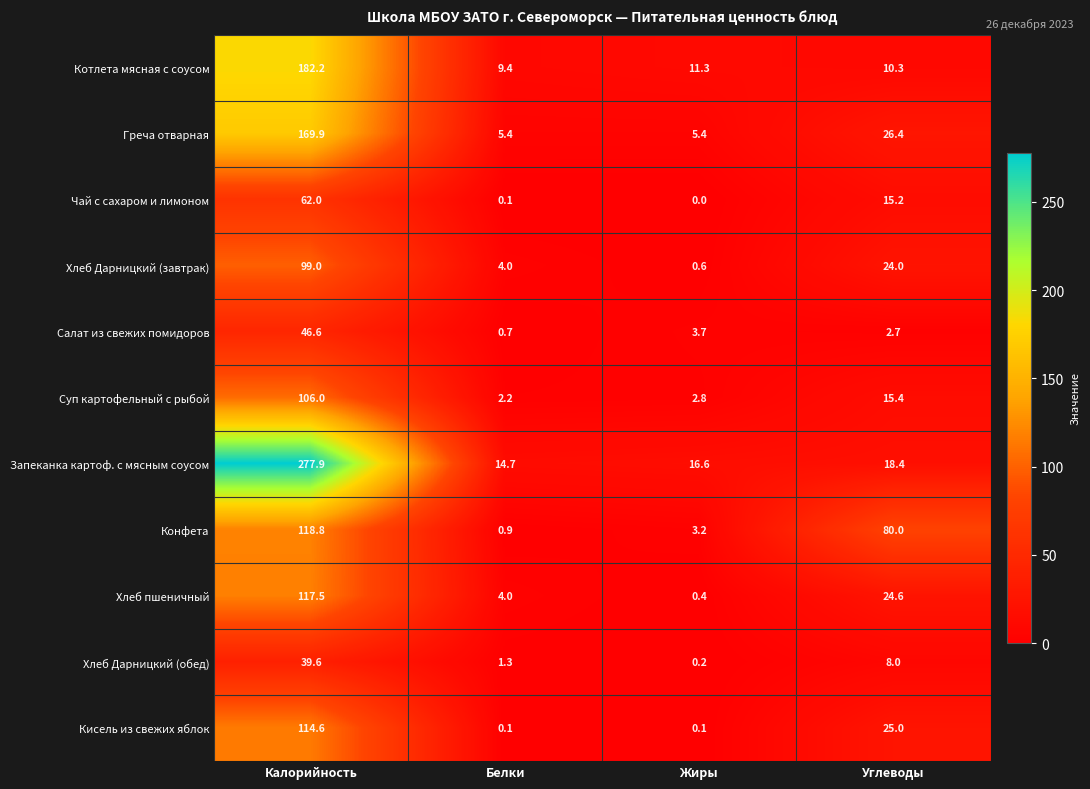

How many categories are shown in the chart?

4